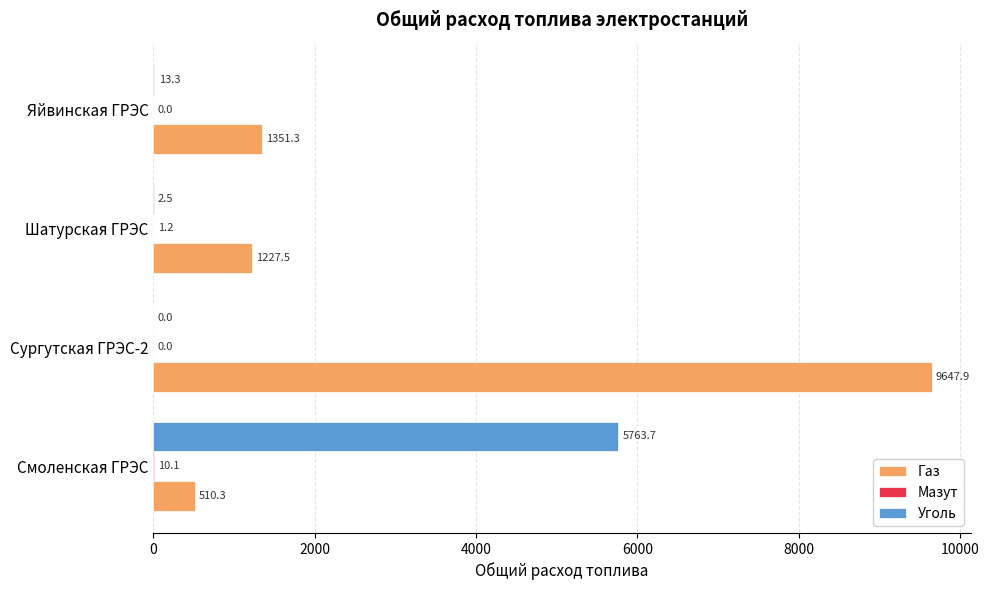

What is the maximum value shown in the chart?

9647.9